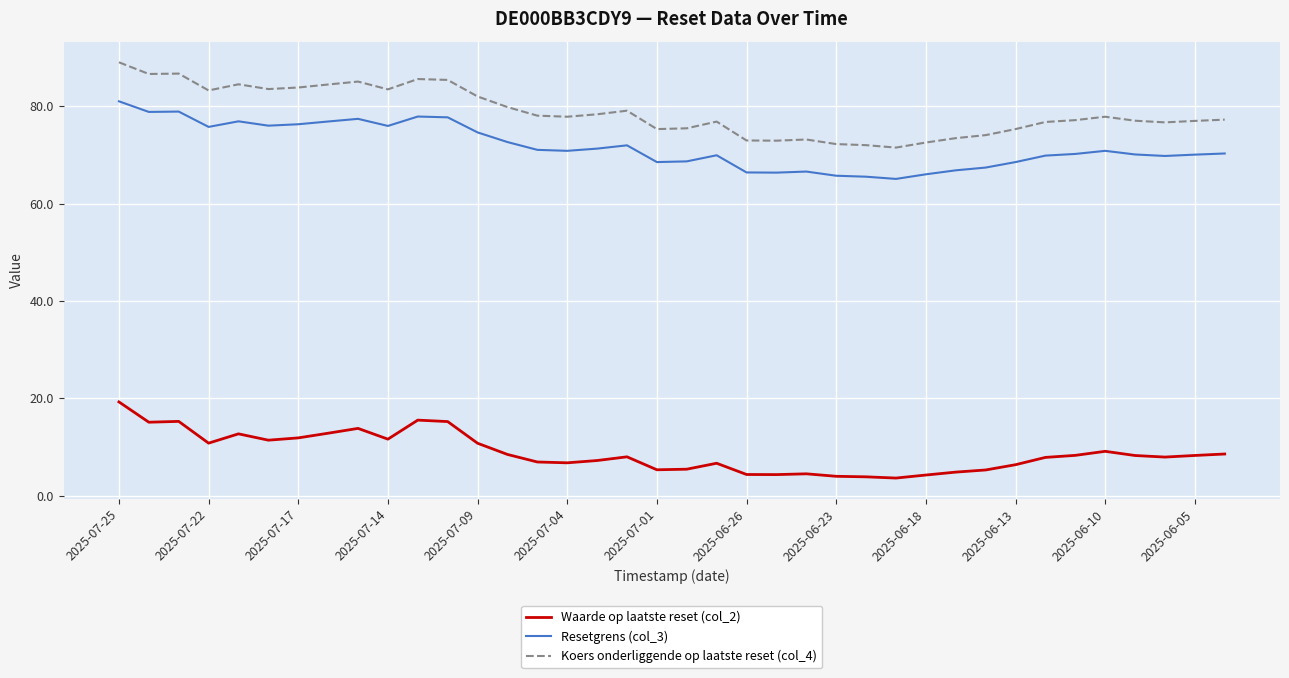

What is the average value of the Koers onderliggende op laatste reset (col_4) series?

78.8